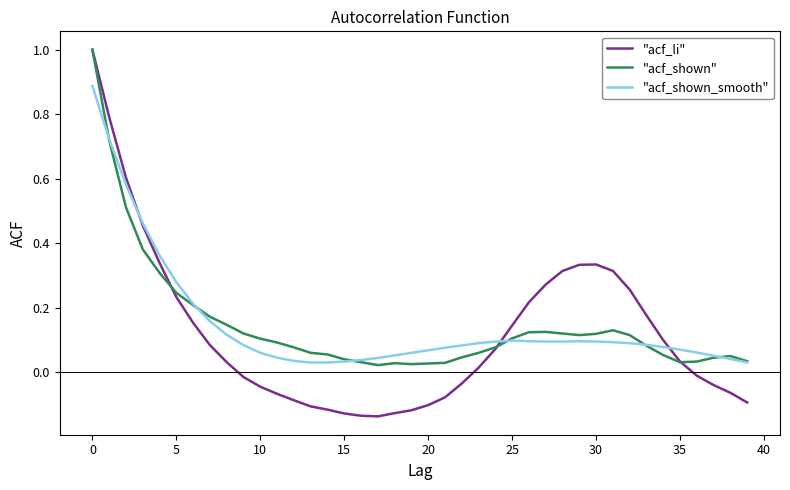

Which series has the largest range (max minus min)?

"acf_li"